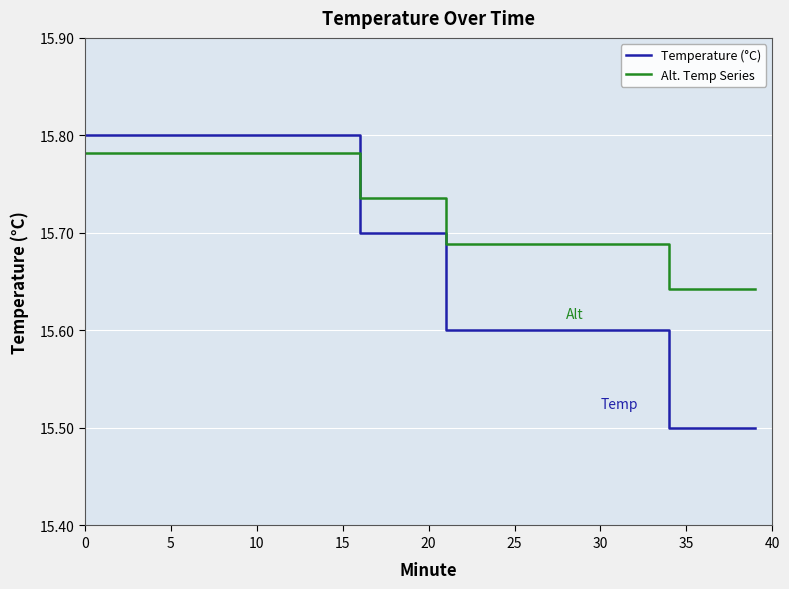

What is the difference between the second highest and second lowest values in the Alt. Temp Series series?

0.1